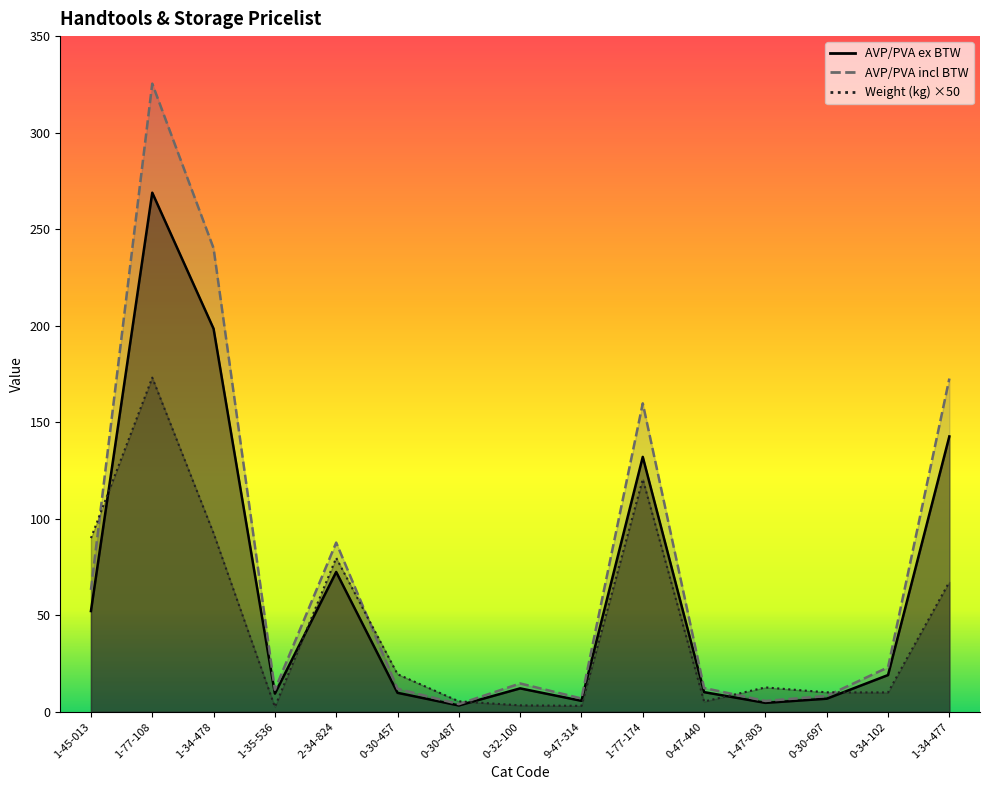

At which category is the sum across all series the highest?

1-77-108